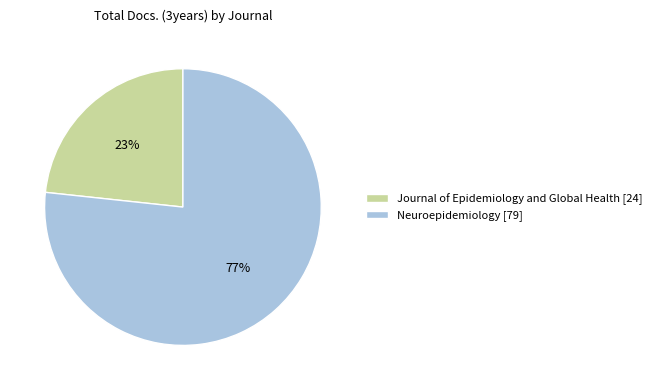

To the nearest percent, what percentage of the pie is Neuroepidemiology?

77%